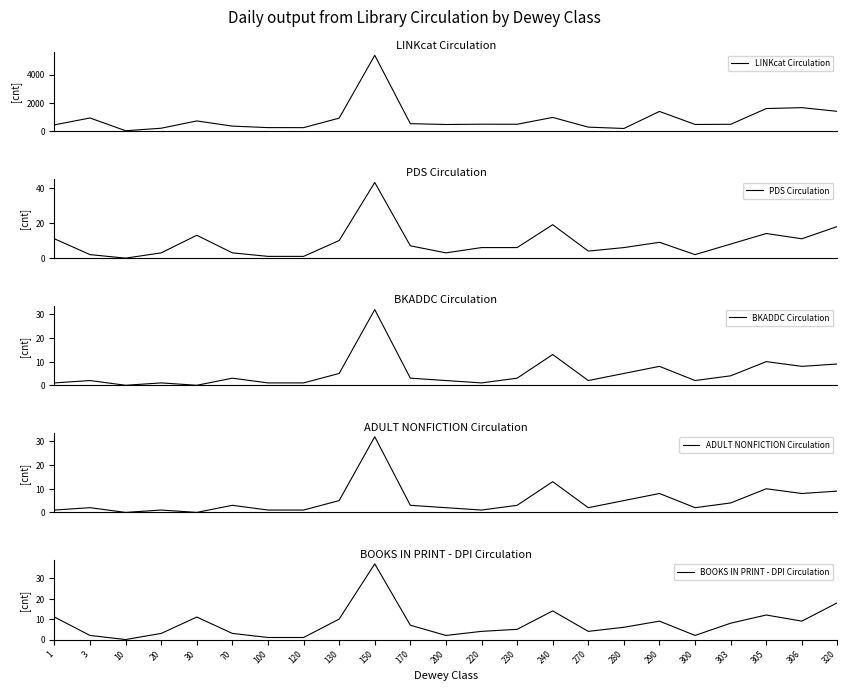

Count the number of categories in the chart.

23